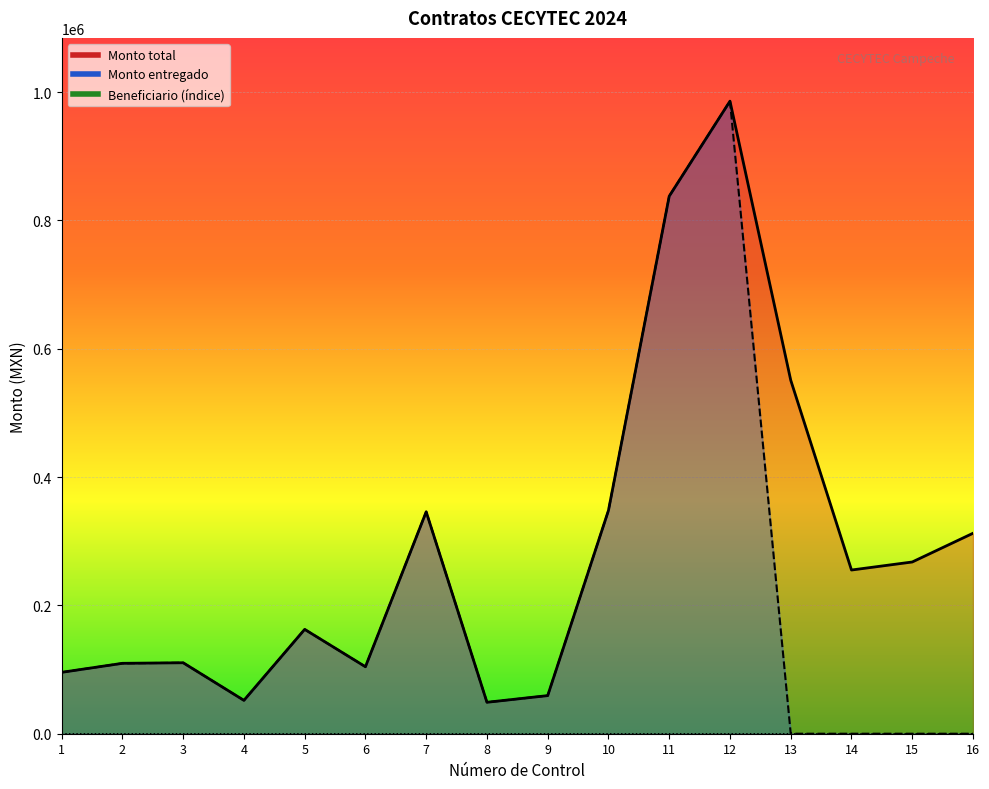

What is the greatest value displayed?

985932.0